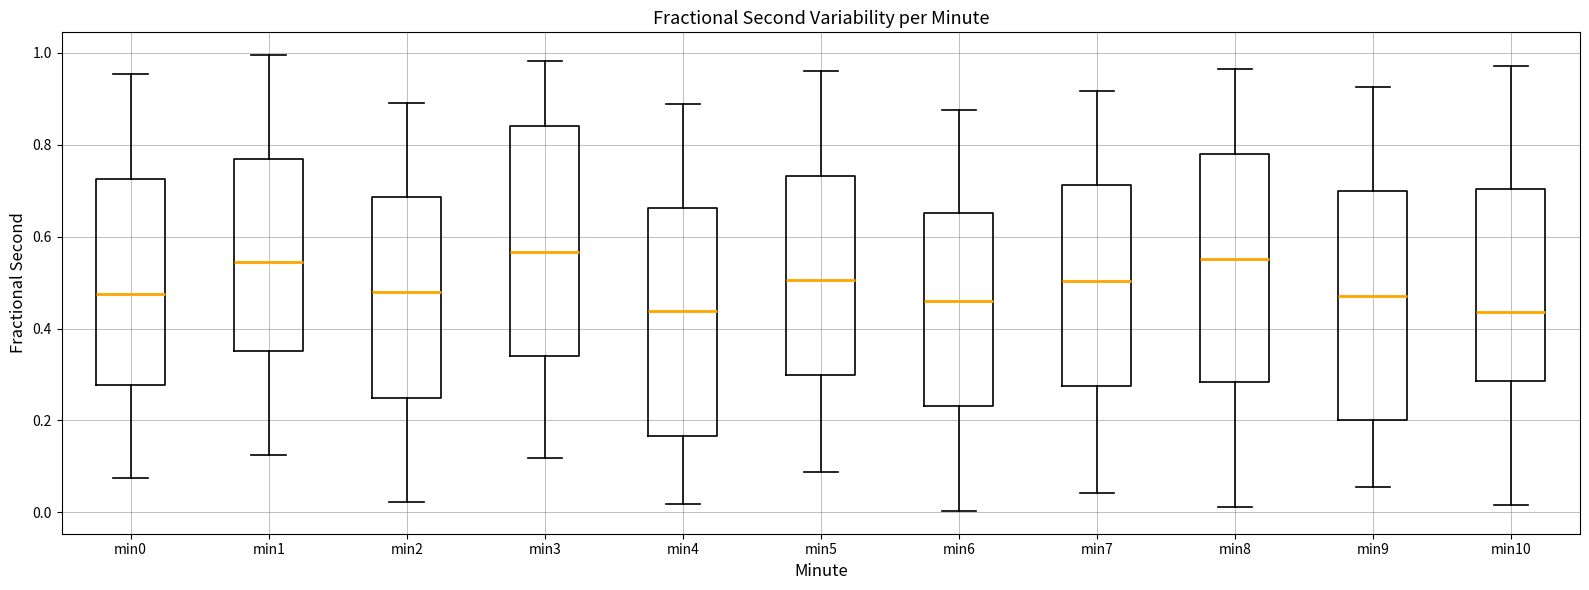

Reading left to right, transcribe this box plot: for each box, give where its median line is, the range the box spans, and where its two whiskers end, as read against the y-axis. The values are not printed on the chart, so give them approximately, as read against the axis.

min0: median 0.48, box 0.28 to 0.72, whiskers 0.08 to 0.96
min1: median 0.54, box 0.36 to 0.76, whiskers 0.12 to 1.00
min2: median 0.48, box 0.24 to 0.68, whiskers 0.02 to 0.90
min3: median 0.56, box 0.34 to 0.84, whiskers 0.12 to 0.98
min4: median 0.44, box 0.16 to 0.66, whiskers 0.02 to 0.88
min5: median 0.50, box 0.30 to 0.74, whiskers 0.08 to 0.96
min6: median 0.46, box 0.24 to 0.66, whiskers 0.00 to 0.88
min7: median 0.50, box 0.28 to 0.72, whiskers 0.04 to 0.92
min8: median 0.56, box 0.28 to 0.78, whiskers 0.02 to 0.96
min9: median 0.46, box 0.20 to 0.70, whiskers 0.06 to 0.92
min10: median 0.44, box 0.28 to 0.70, whiskers 0.02 to 0.98